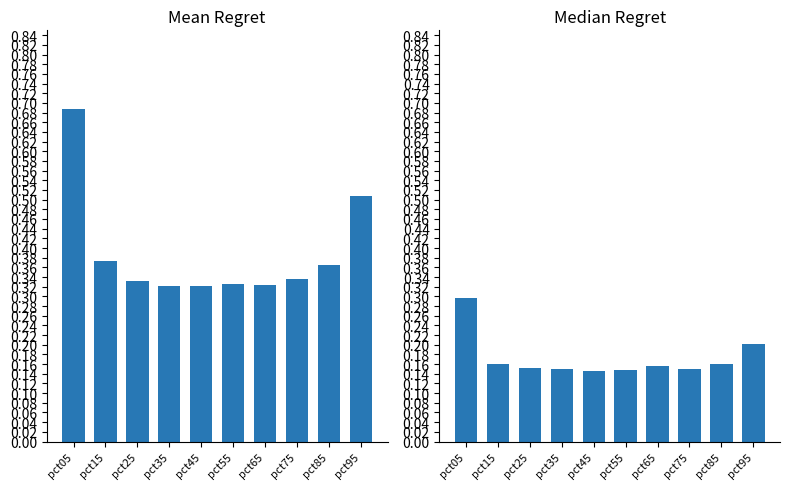

How many bars are there in each group?

2